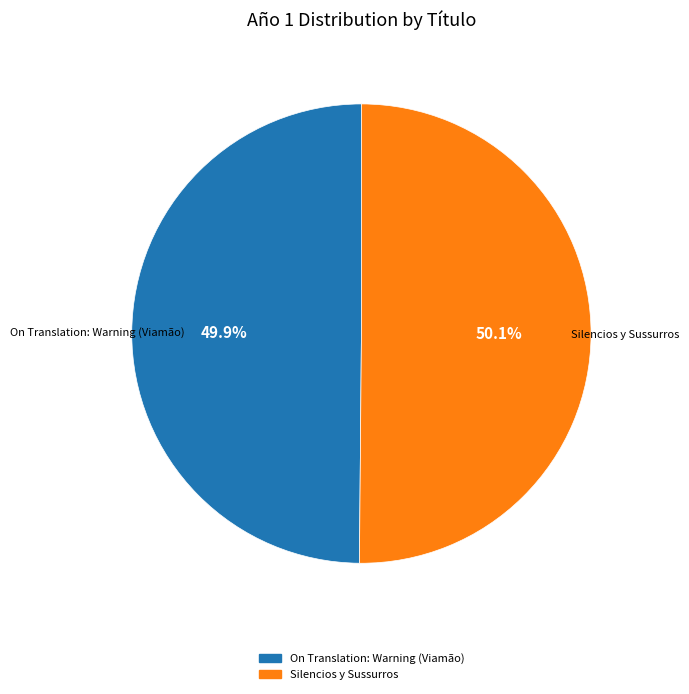

What percentage do On Translation: Warning (Viamão) and Silencios y Sussurros together represent?

100.0%